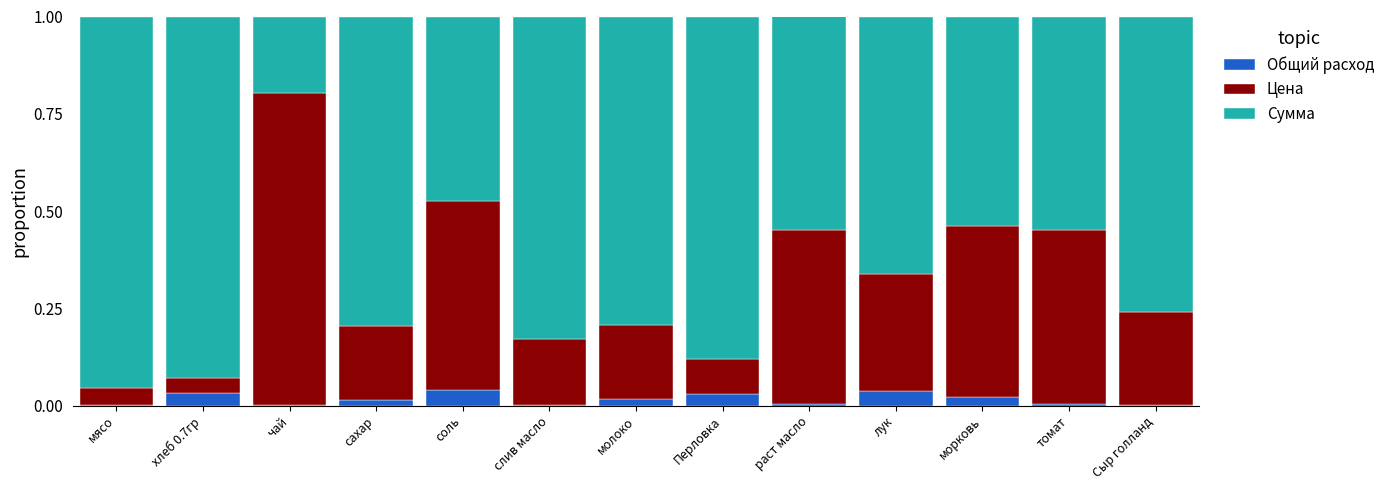

True or false: Общий расход has a value of 0.0 at соль.

True